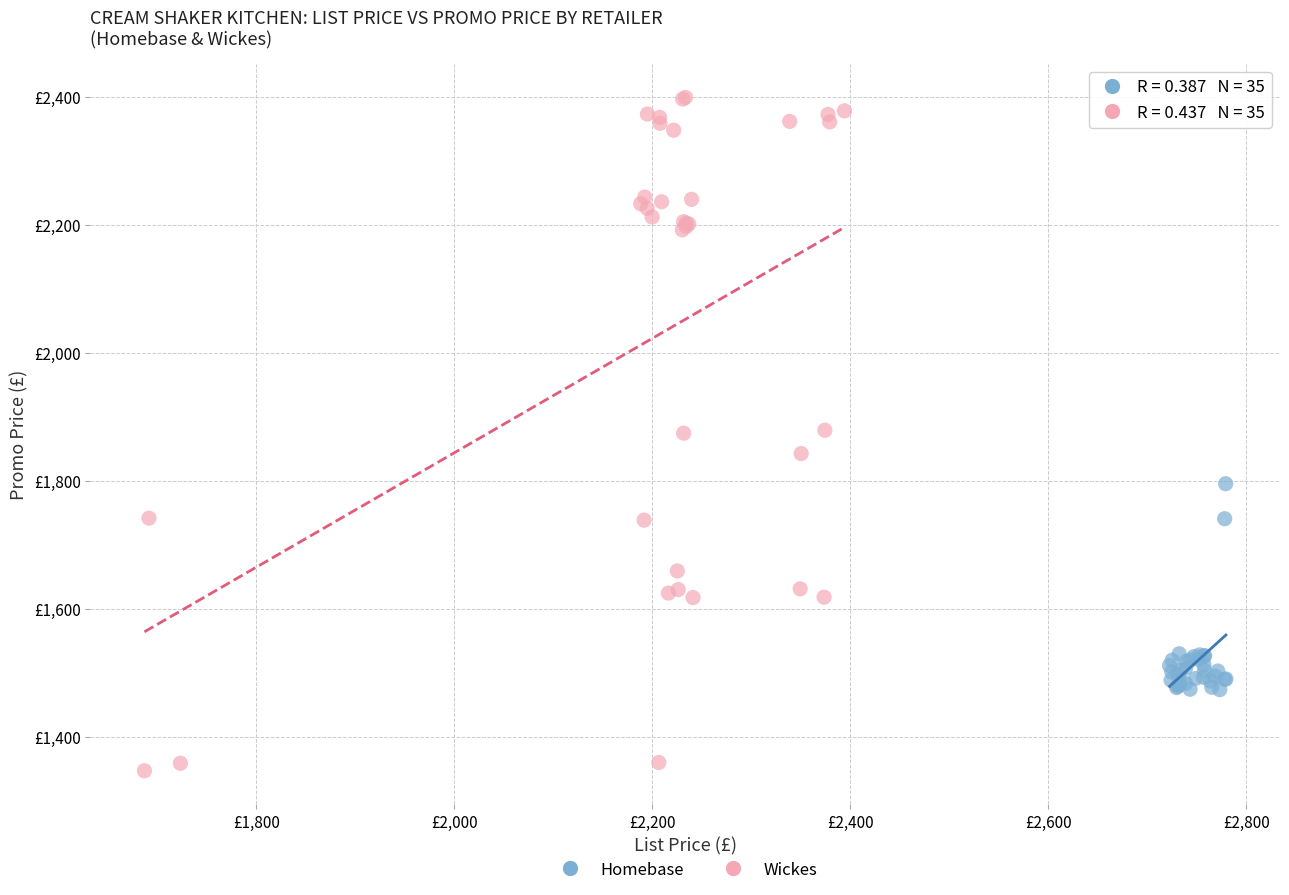

What are all the series names shown in the legend?

Homebase, Wickes